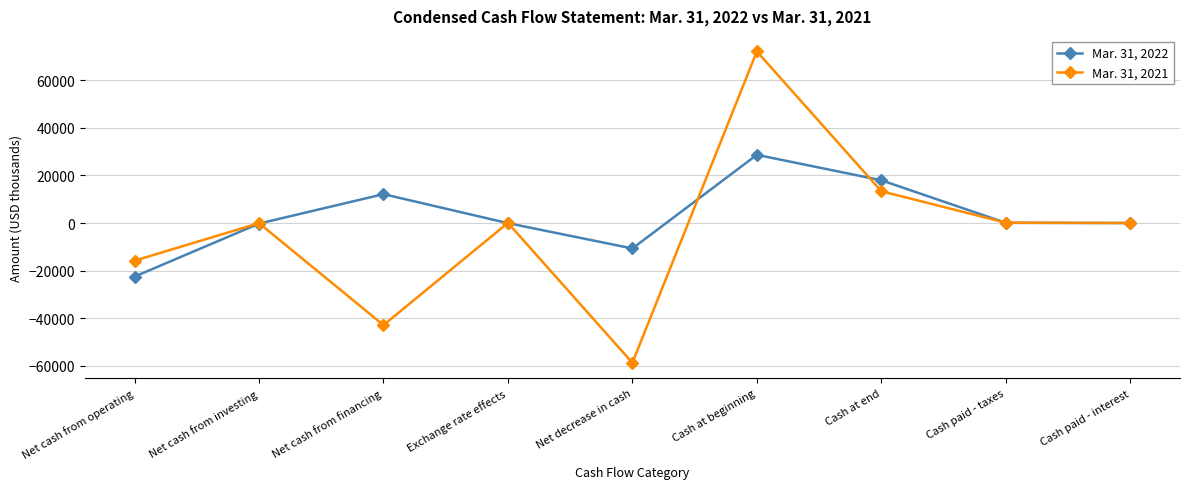

At which category does the chart reach its minimum across all series?

Net decrease in cash